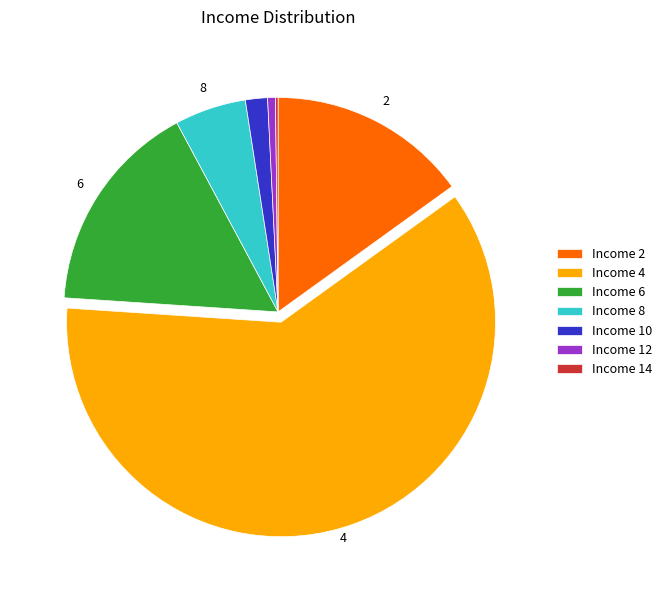

Which slice represents more than half of the pie?

Income 4